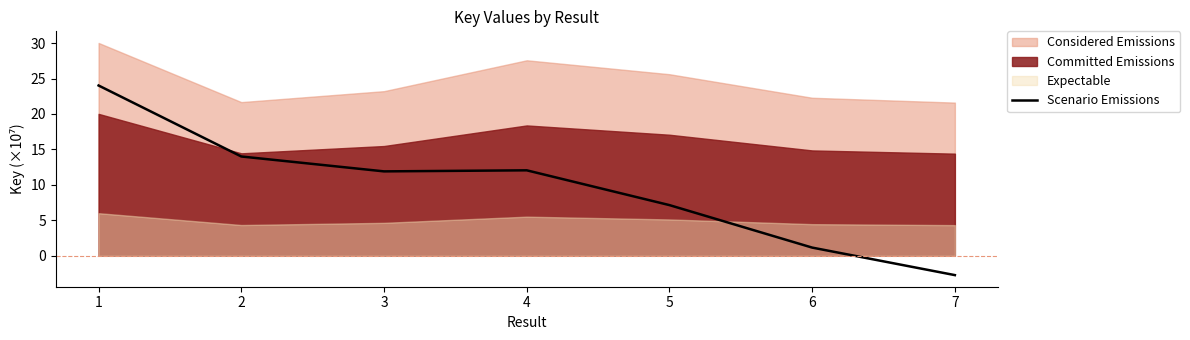

At which category does the chart reach its peak across all series?

1